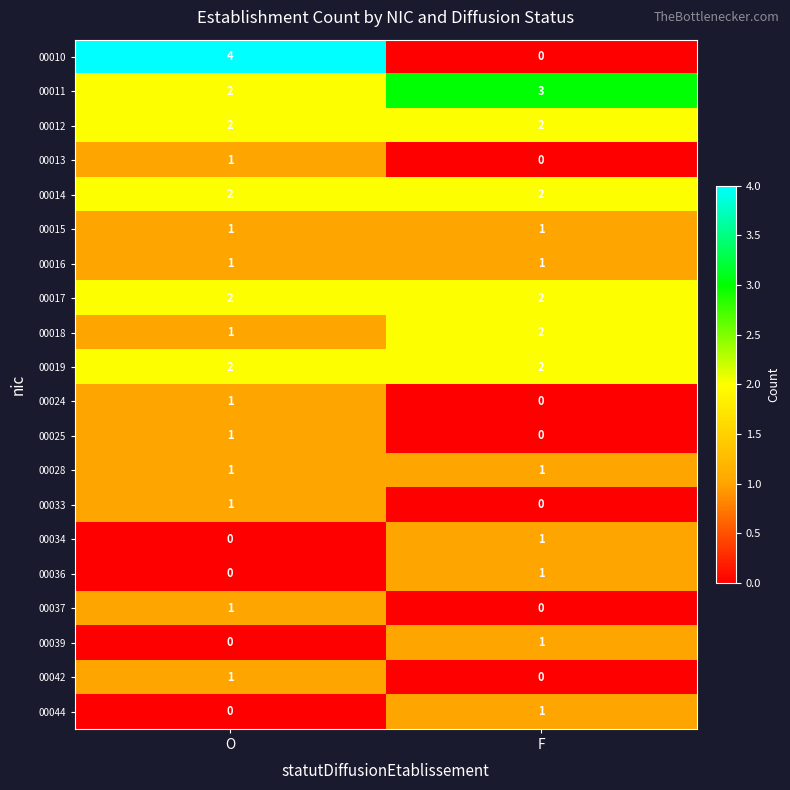

At how many categories does at least one series exceed 2?

2